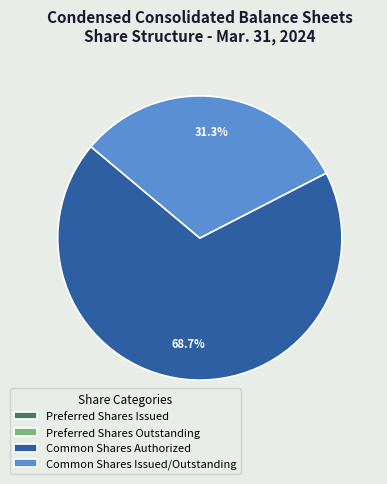

Is there a majority slice in this chart?

Yes